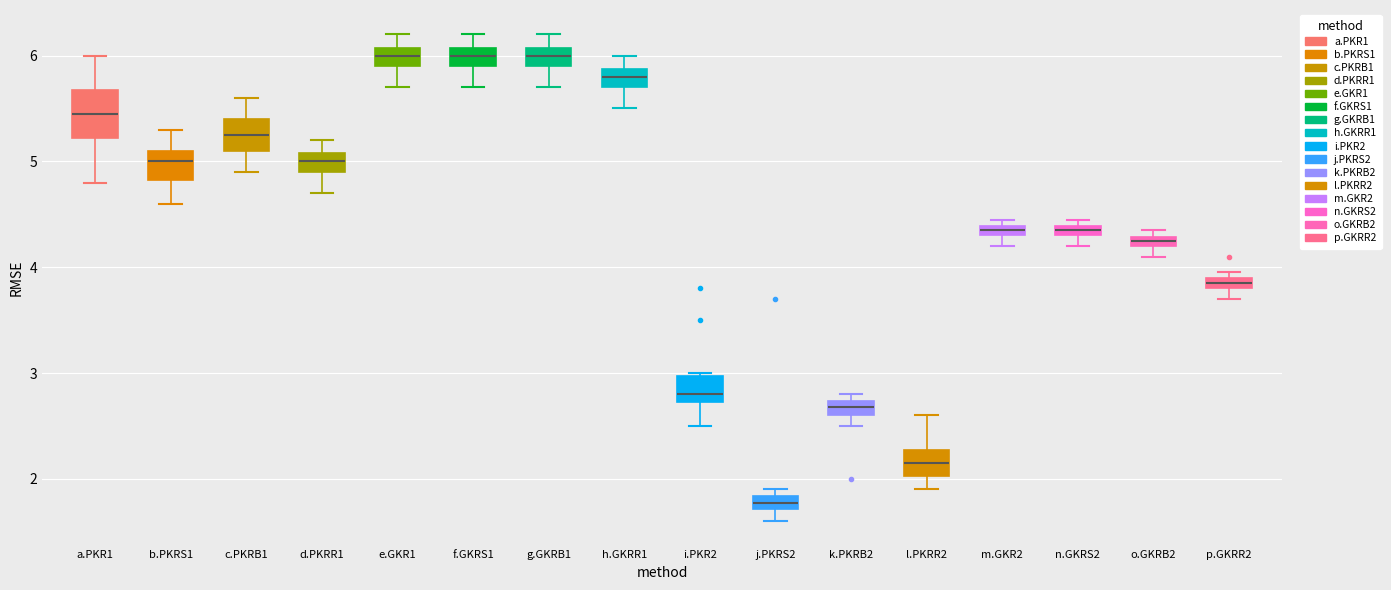

Which box is the tallest, from its lower edge to its upper edge?

a.PKR1